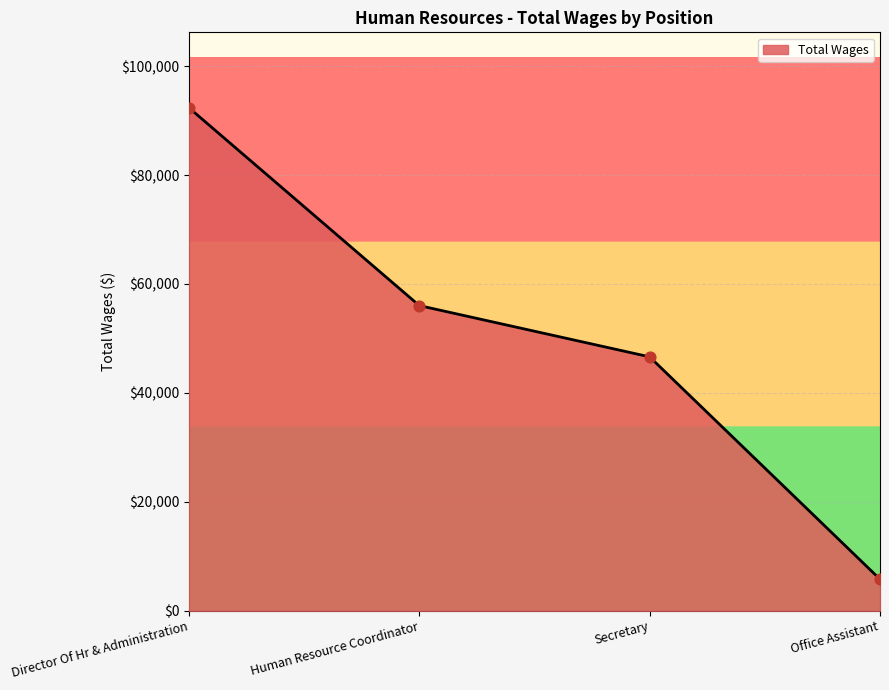

What is the change in value from Director Of Hr & Administration to Office Assistant?

-86592